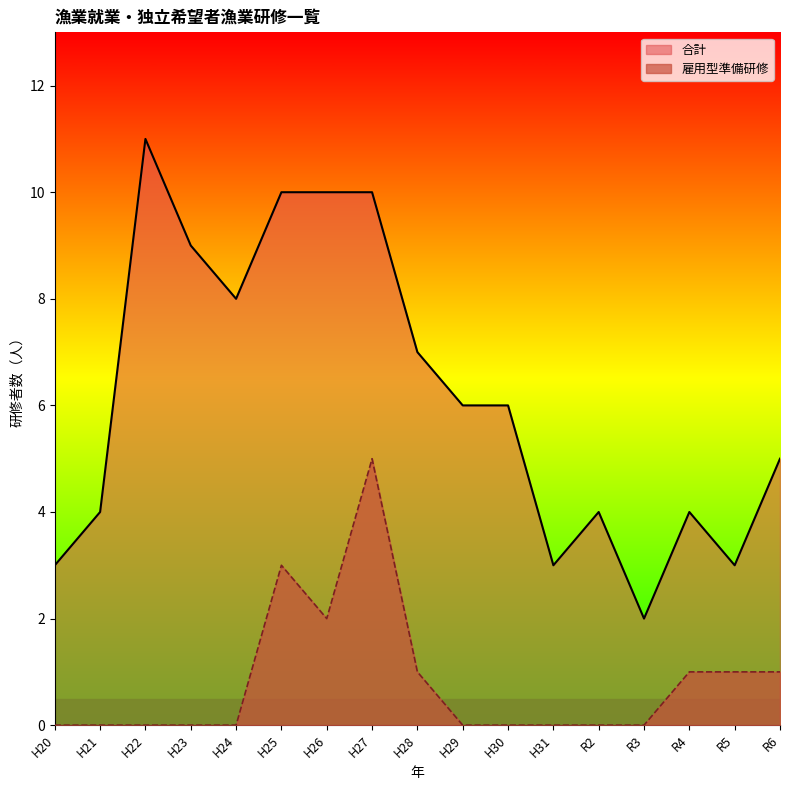

What is the label of the 16th point from the left?

R5